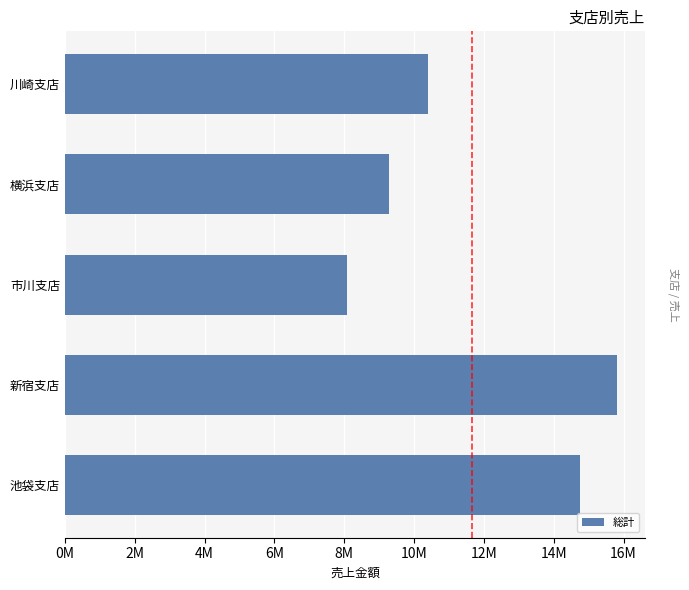

How many values are between 9275000 and 14743000?

3